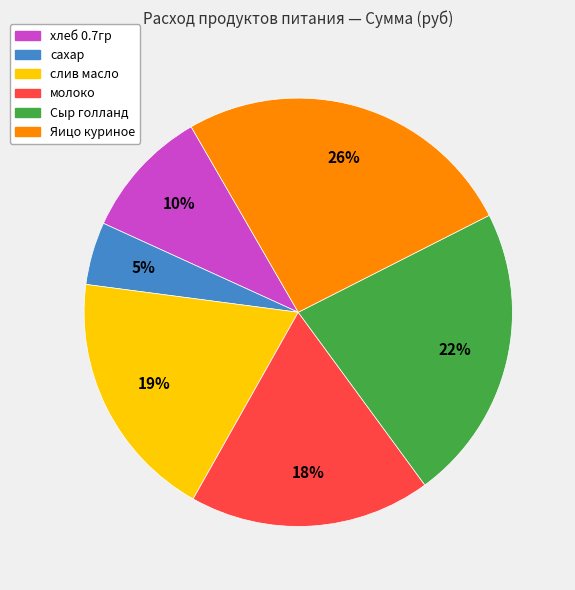

Count the number of slices in the pie.

6